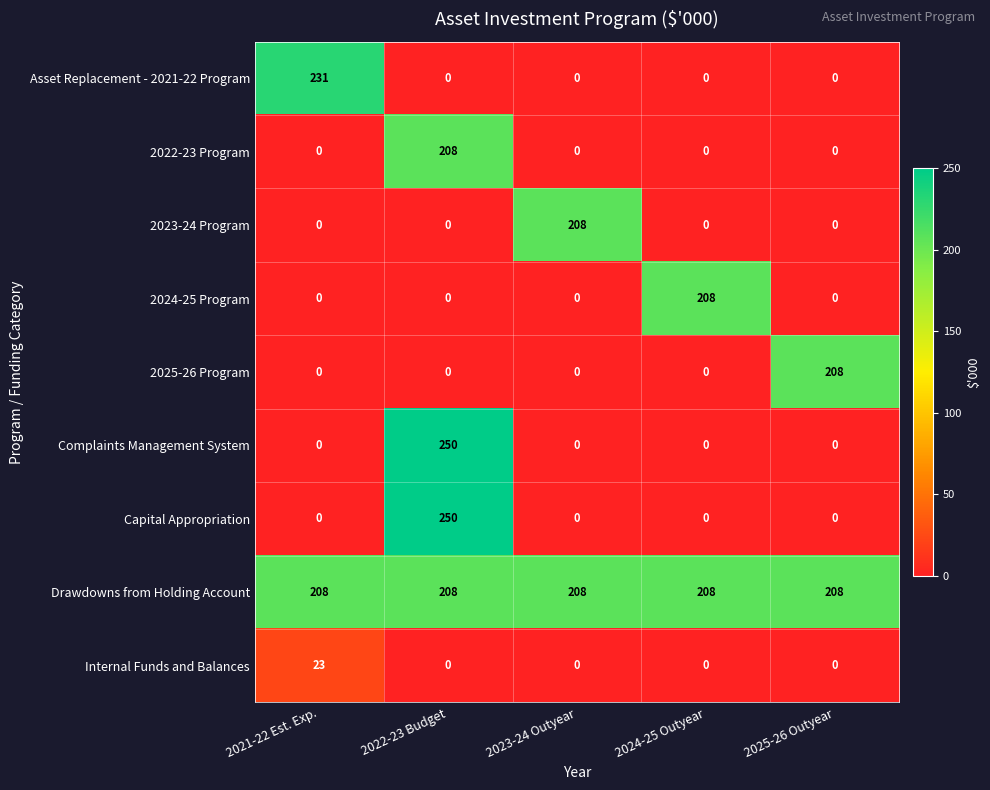

What is the total value across all series at 2023-24 Outyear?

416